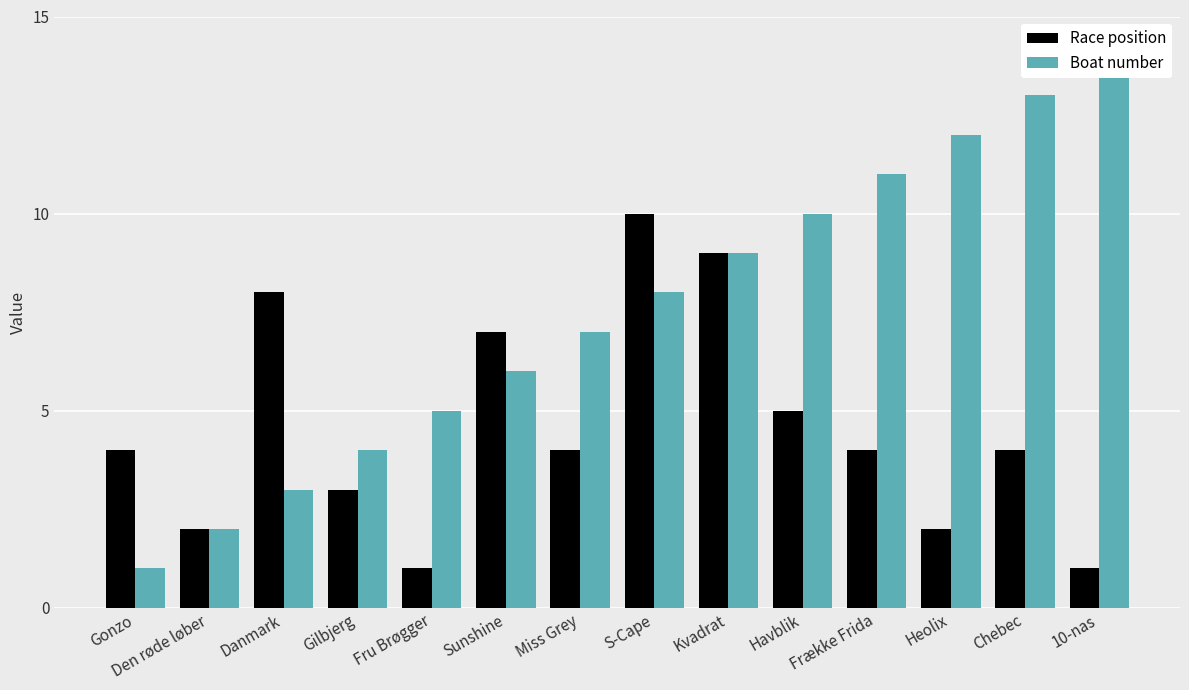

Is it true that Race position equals 9 at Havblik?

False